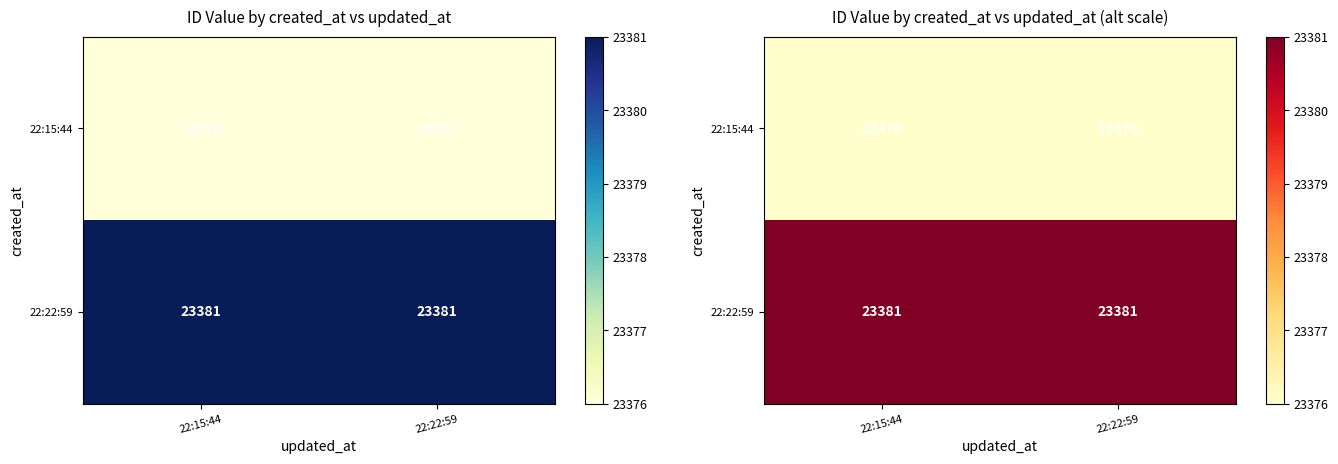

Is it true that 22:15:44 equals 16197 at 22:22:59?

False